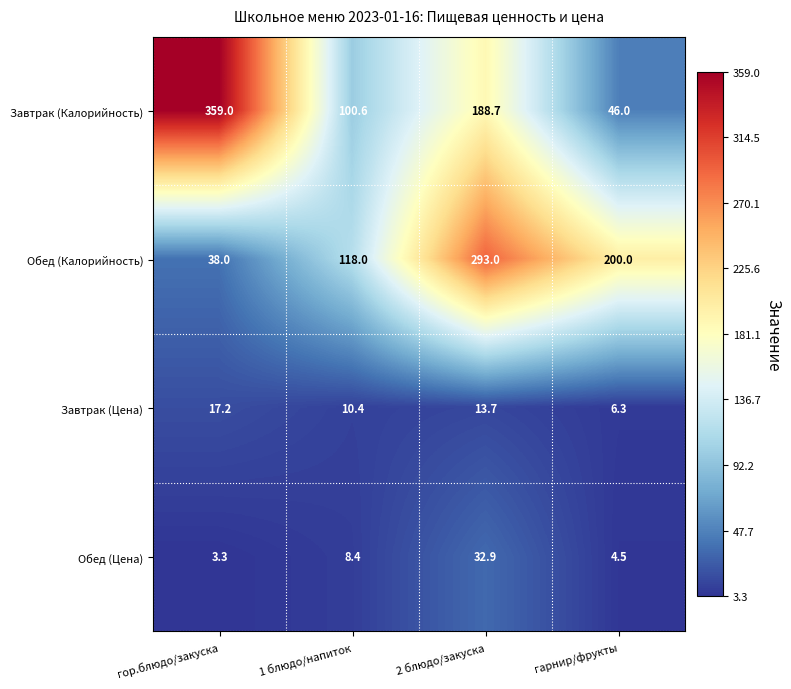

What is the maximum value shown in the chart?

359.0